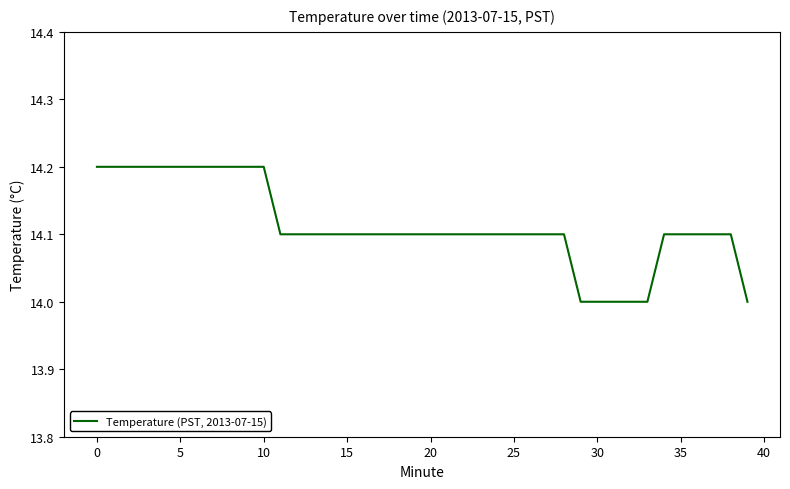

What is the minimum value shown in the chart?

14.0